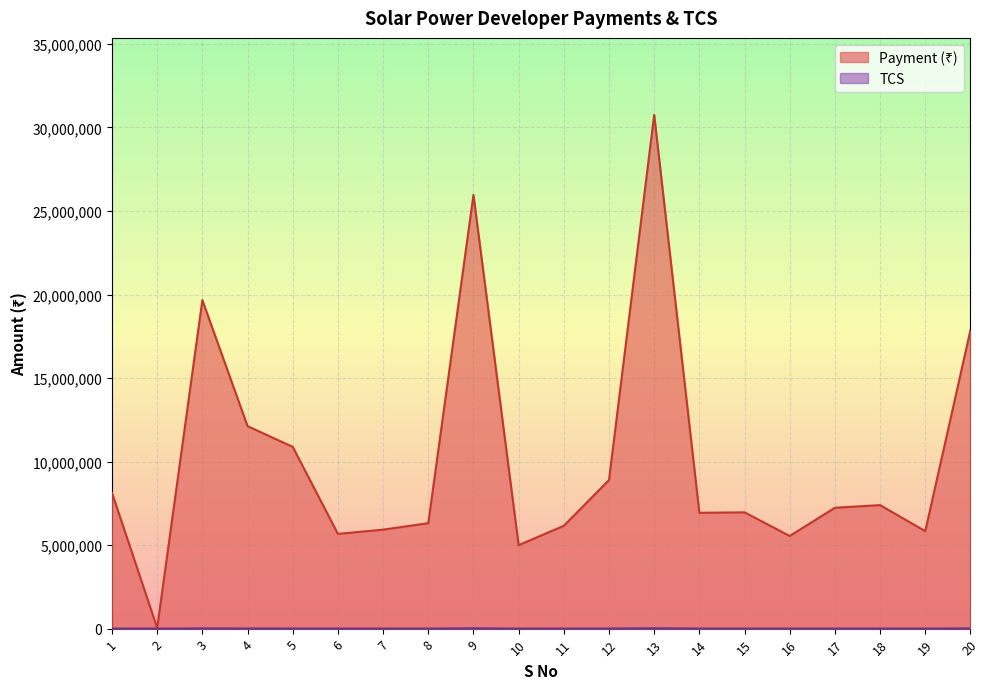

List the series in order of their overall mean, highest first.

Payment (₹), TCS